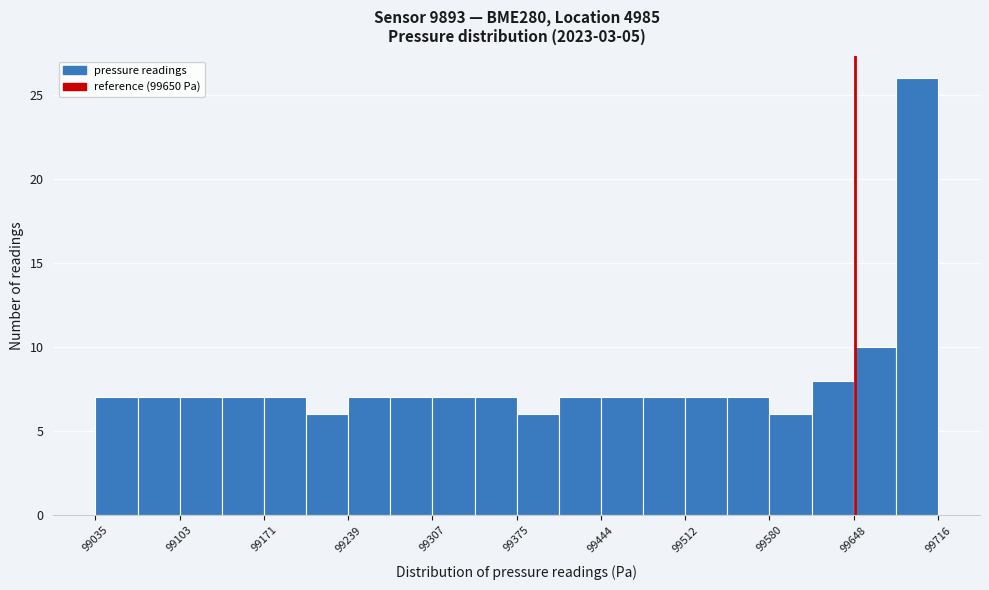

Read against the x-axis, roughly where is the centre of the tallest bar?

99700